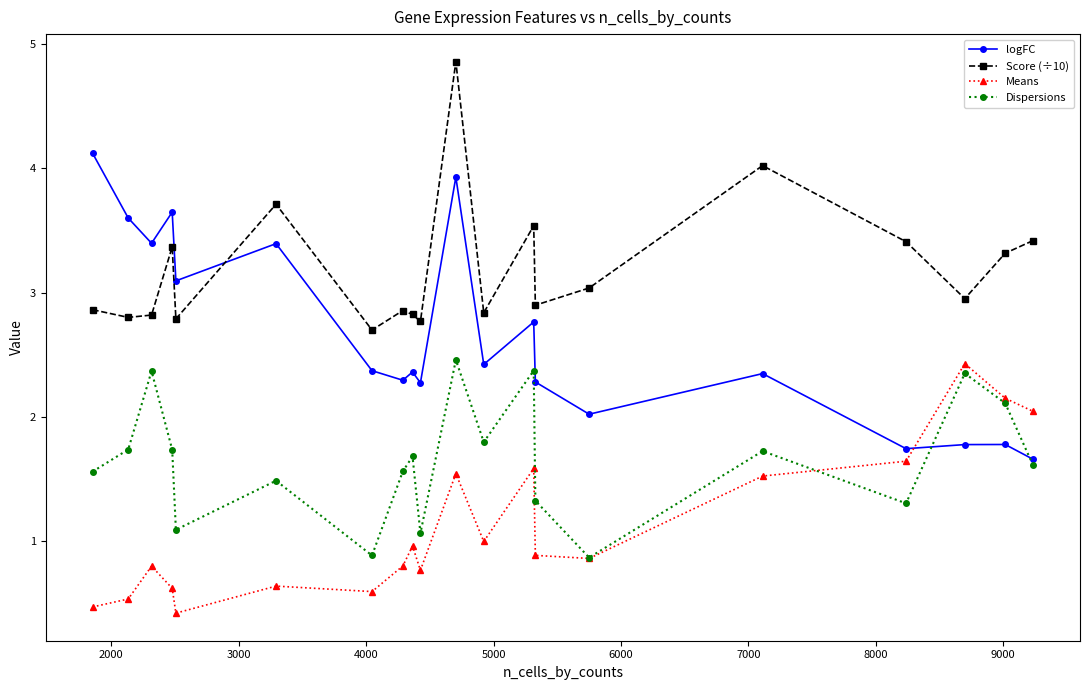

What is the average value of the logFC series?

2.7